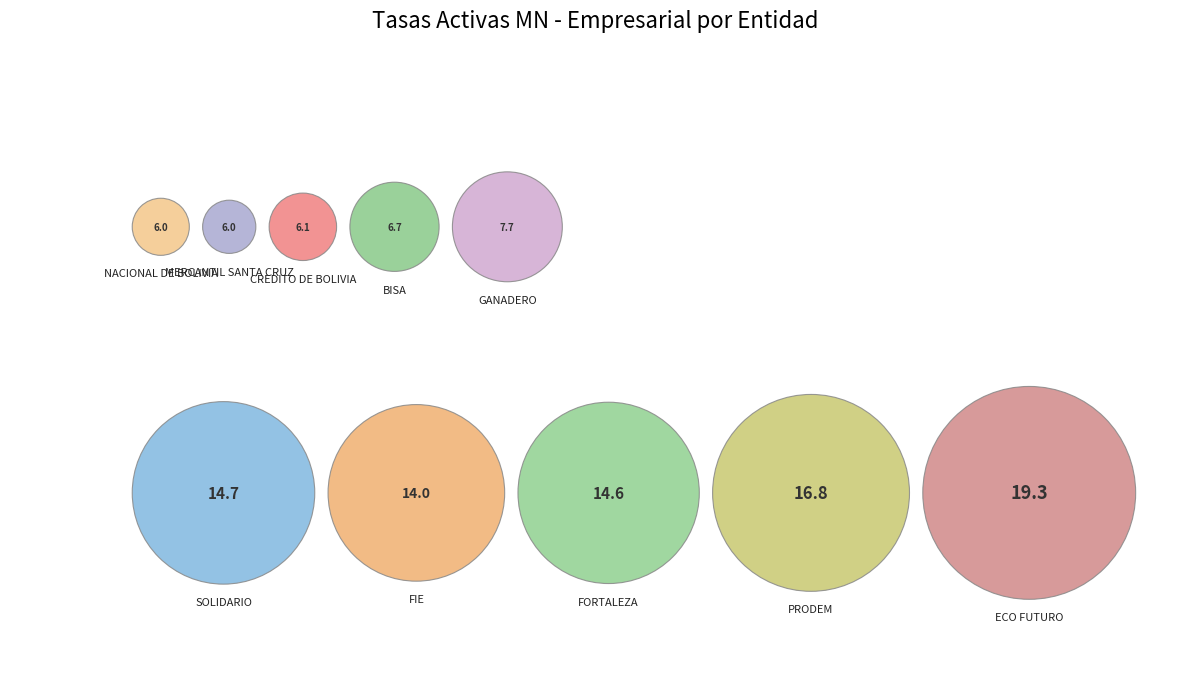

What percentage is the MERCANTIL SANTA CRUZ slice, to the nearest percent?

5%